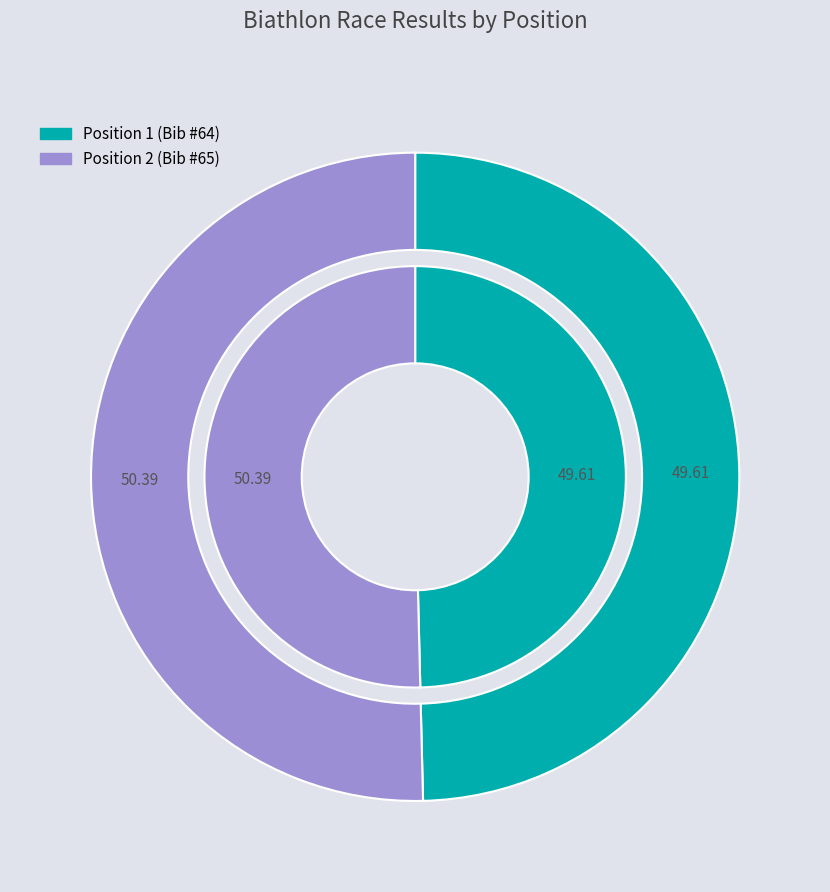

To the nearest percent, what is the difference between the largest and smallest slice percentages?

1%